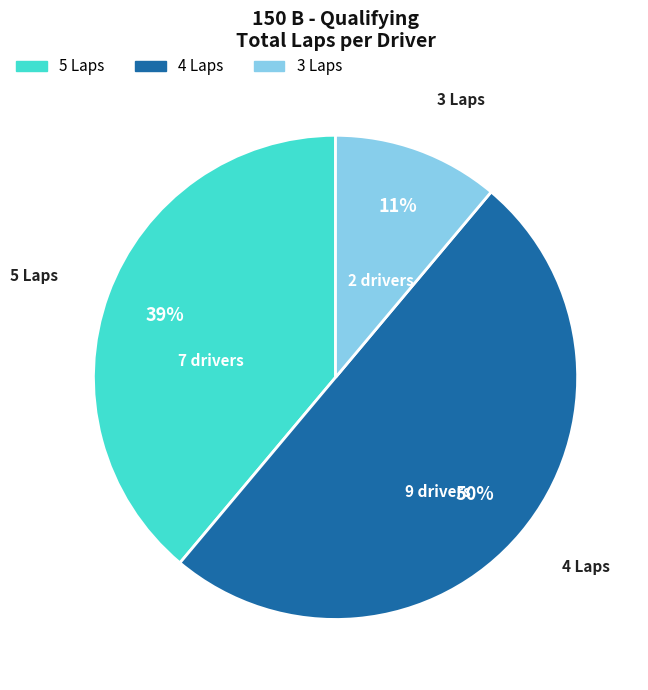

How many slices are in this pie chart?

3